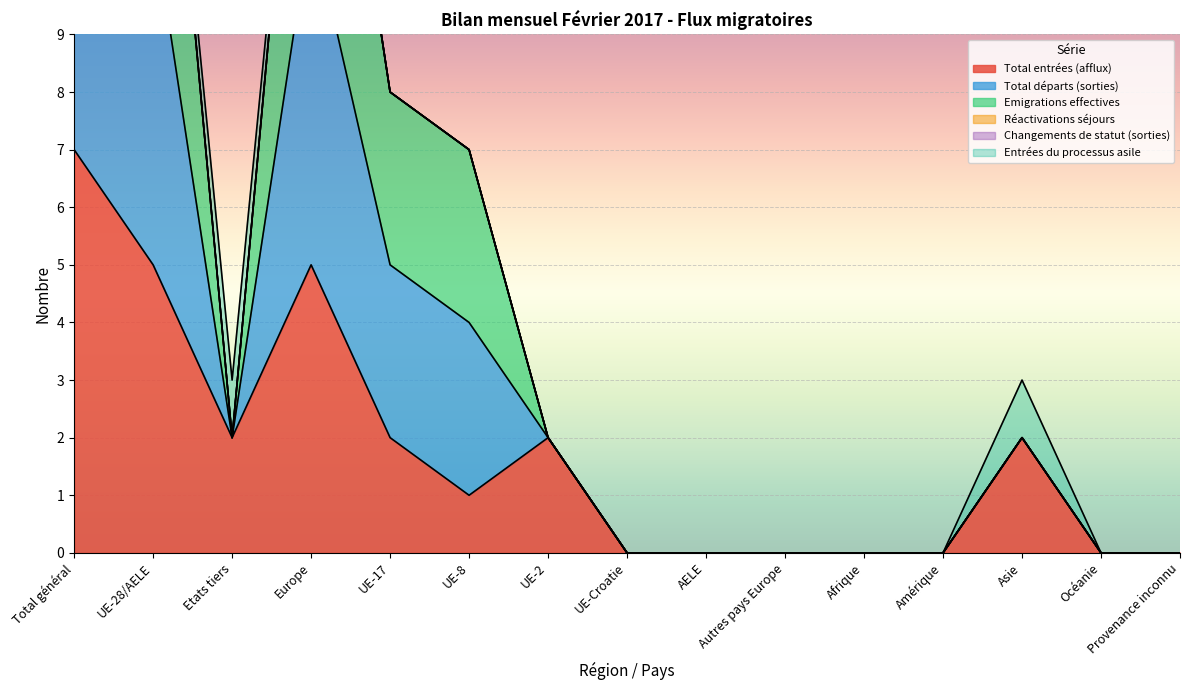

How many categories are shown in the chart?

15